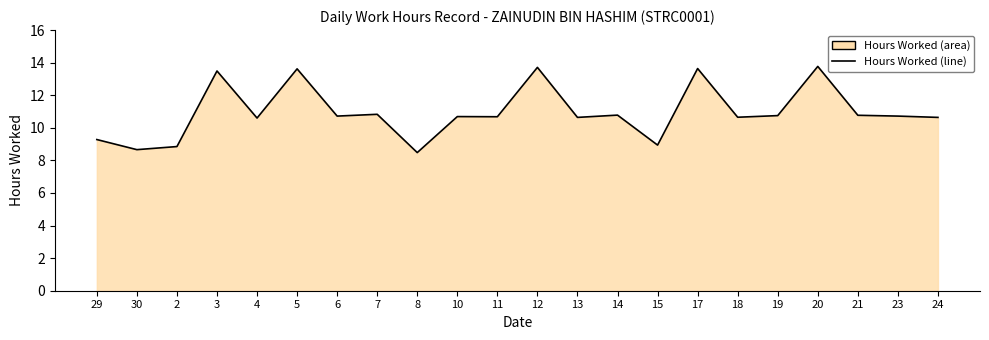

Does the chart display data point markers on the line(s)?

No